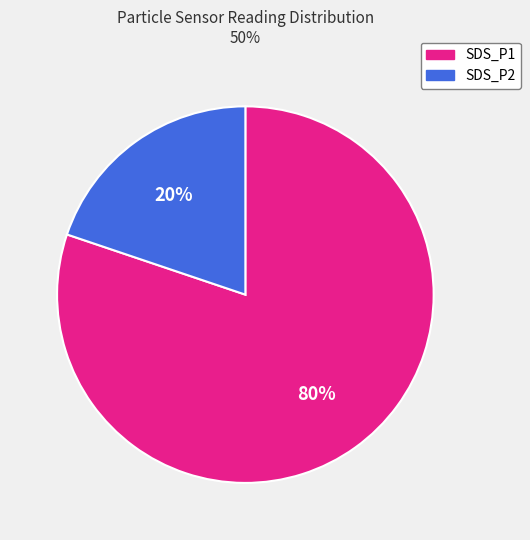

True or false: SDS_P1 accounts for 80% of the total.

True